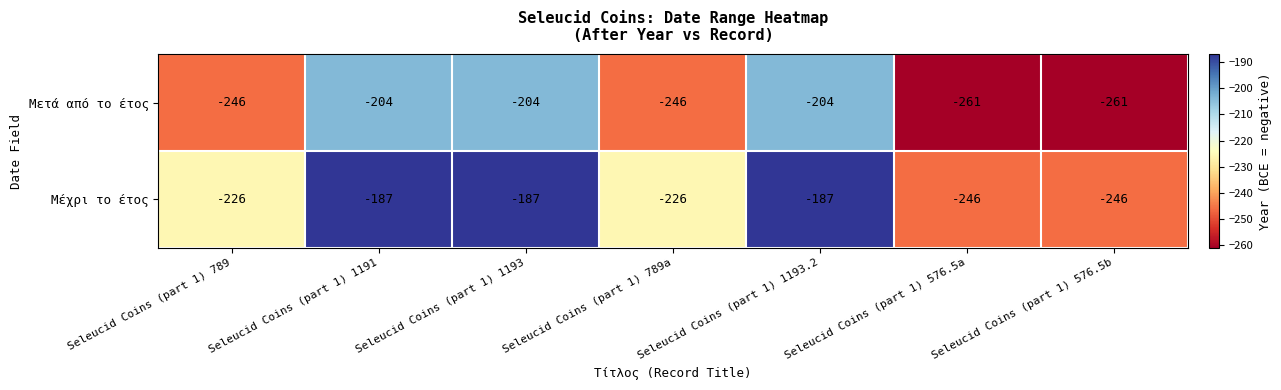

Read the Μέχρι το έτος value at Seleucid Coins (part 1) 576.5b.

-246